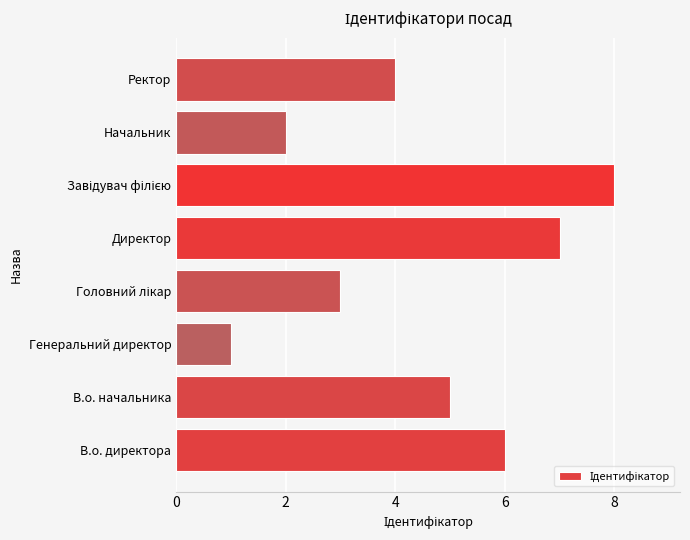

Reading bottom to top, transcribe all the data shown in this chart.

6	5	1	3	7	8	2	4